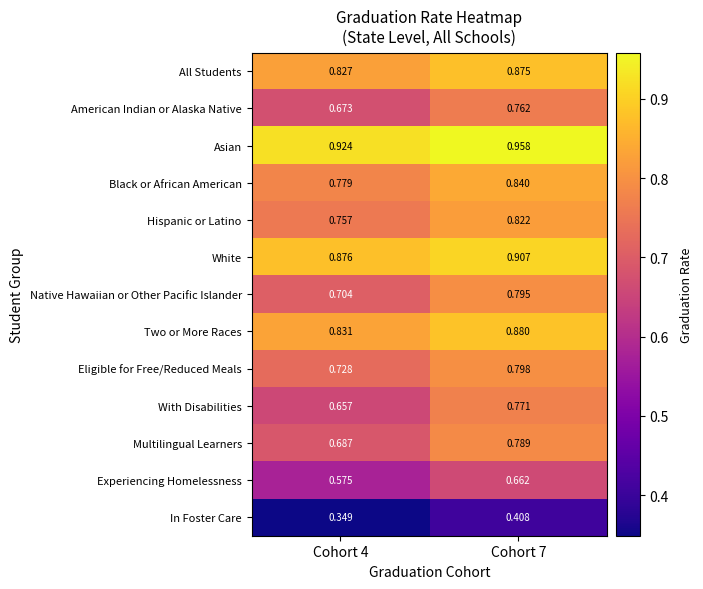

Which series changed the most between Cohort 4 and Cohort 7?

With Disabilities